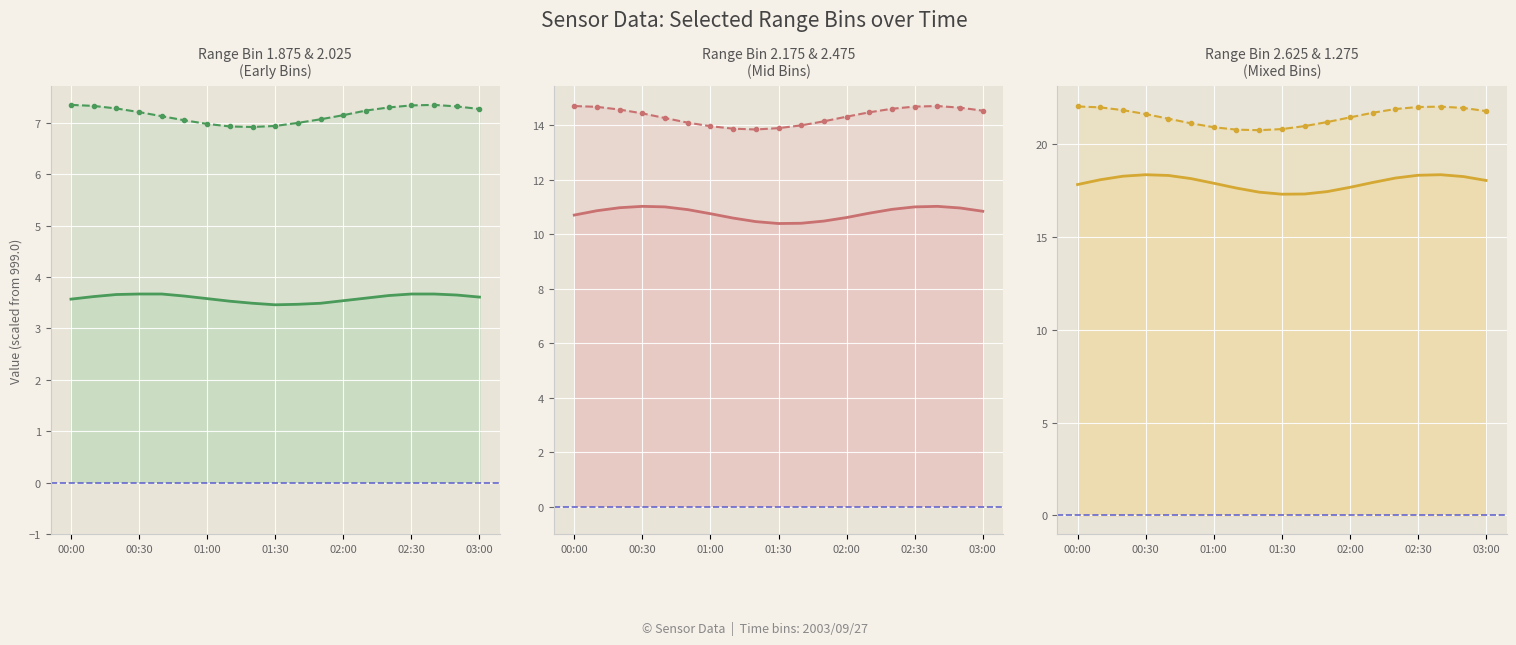

Is it true that 1.275 line equals 21.2 at 11?

True